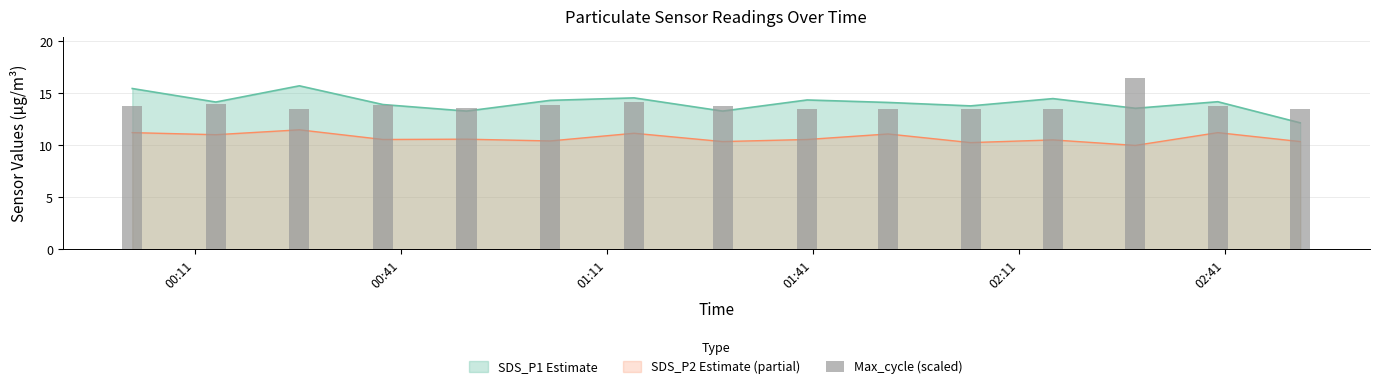

Does the chart contain any negative values?

No